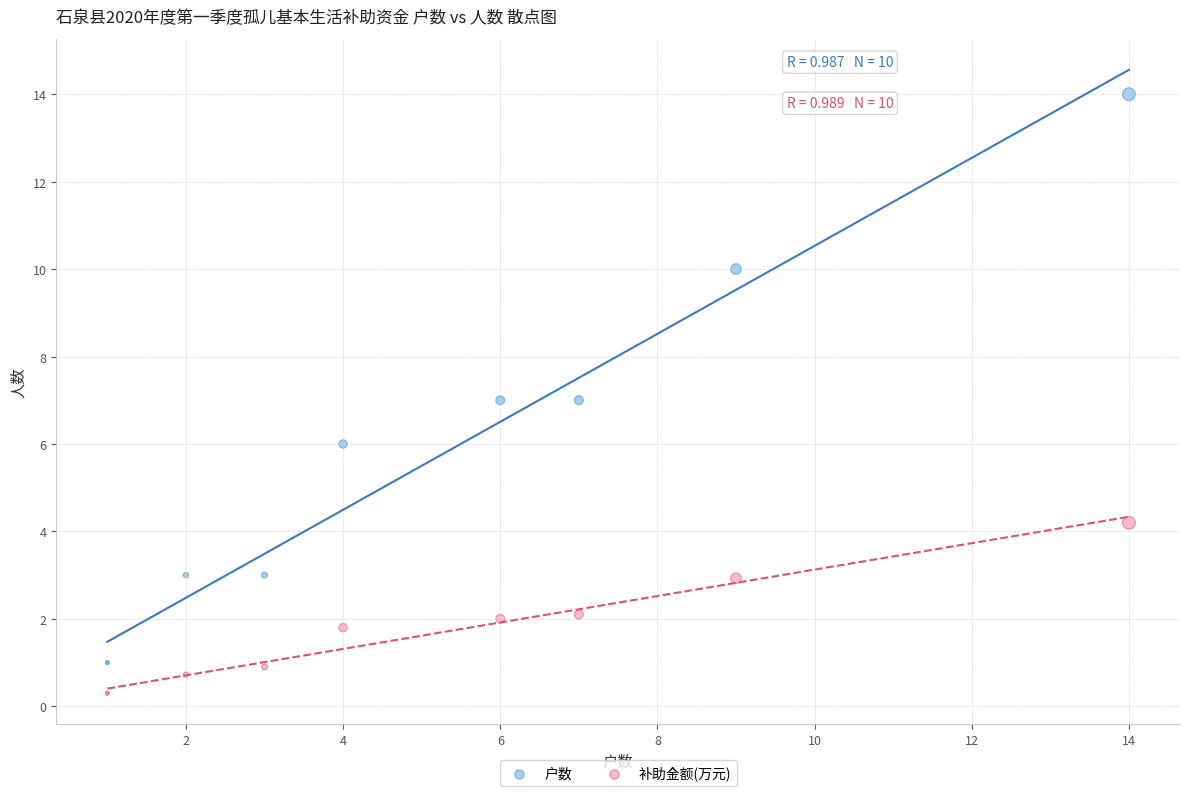

What are all the series names shown in the legend?

户数, 补助金额(万元)